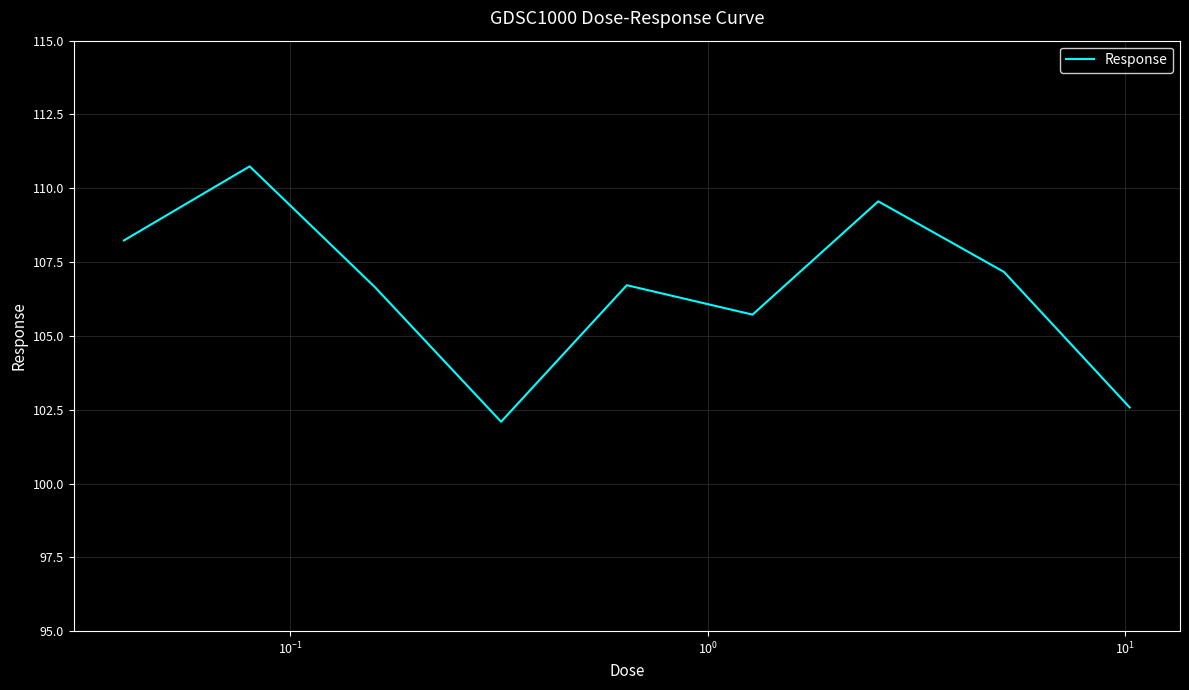

What is the difference between the second highest and minimum values?

7.5